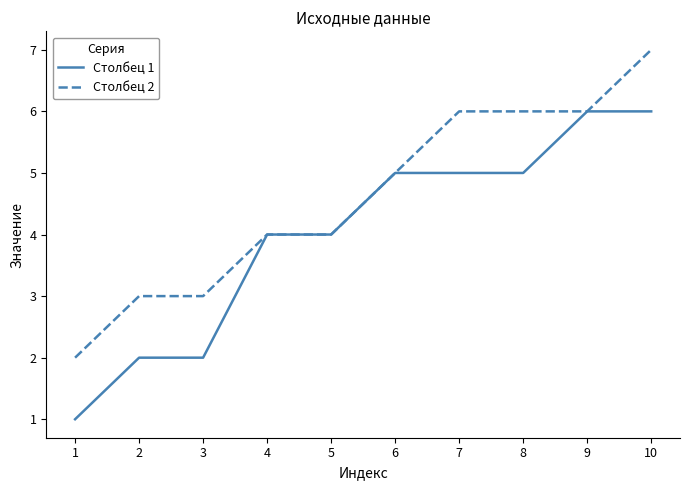

The Столбец 2 series shows 4 at 4. True or false?

True